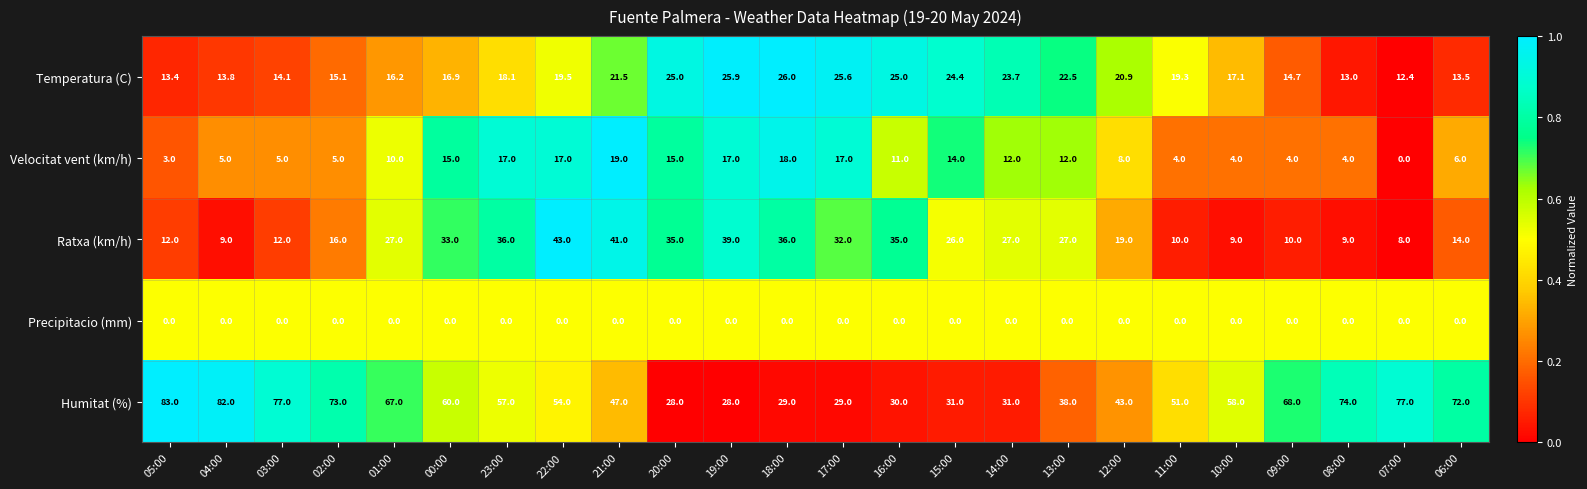

What is the difference between the maximum and minimum values in the Ratxa (km/h) series?

35.0